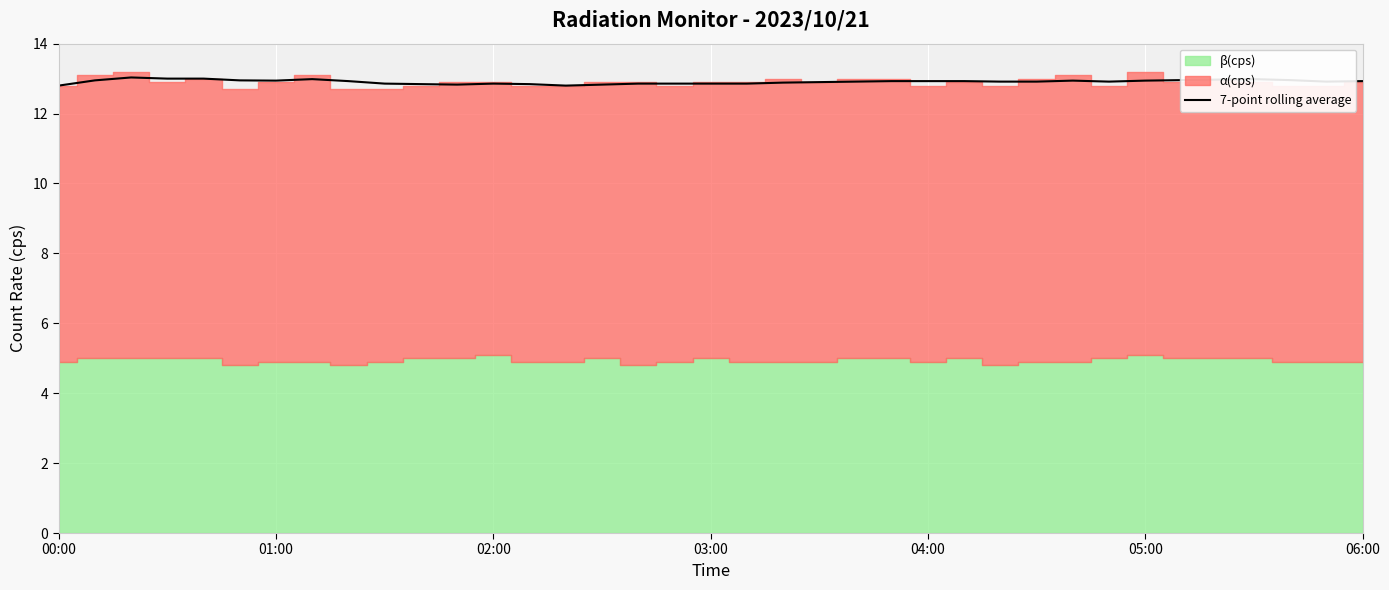

How many lines are shown in the chart?

1